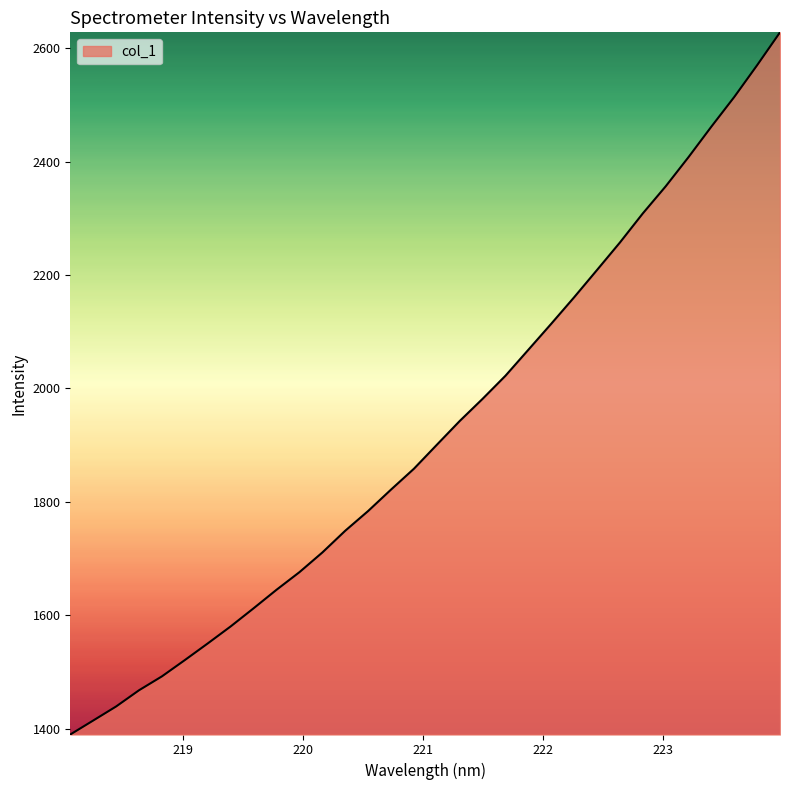

Does the chart display data point markers on the line(s)?

No